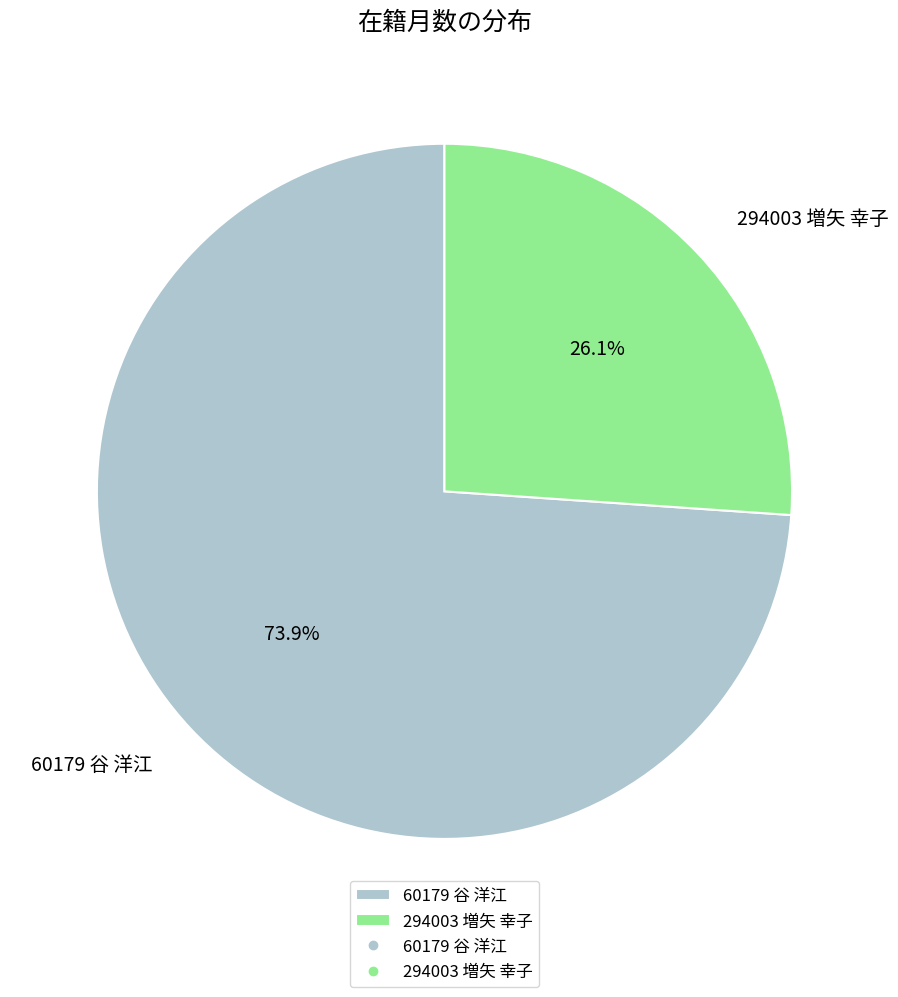

Is the sum of 294003 増矢 幸子 and 60179 谷 洋江 greater than half?

Yes